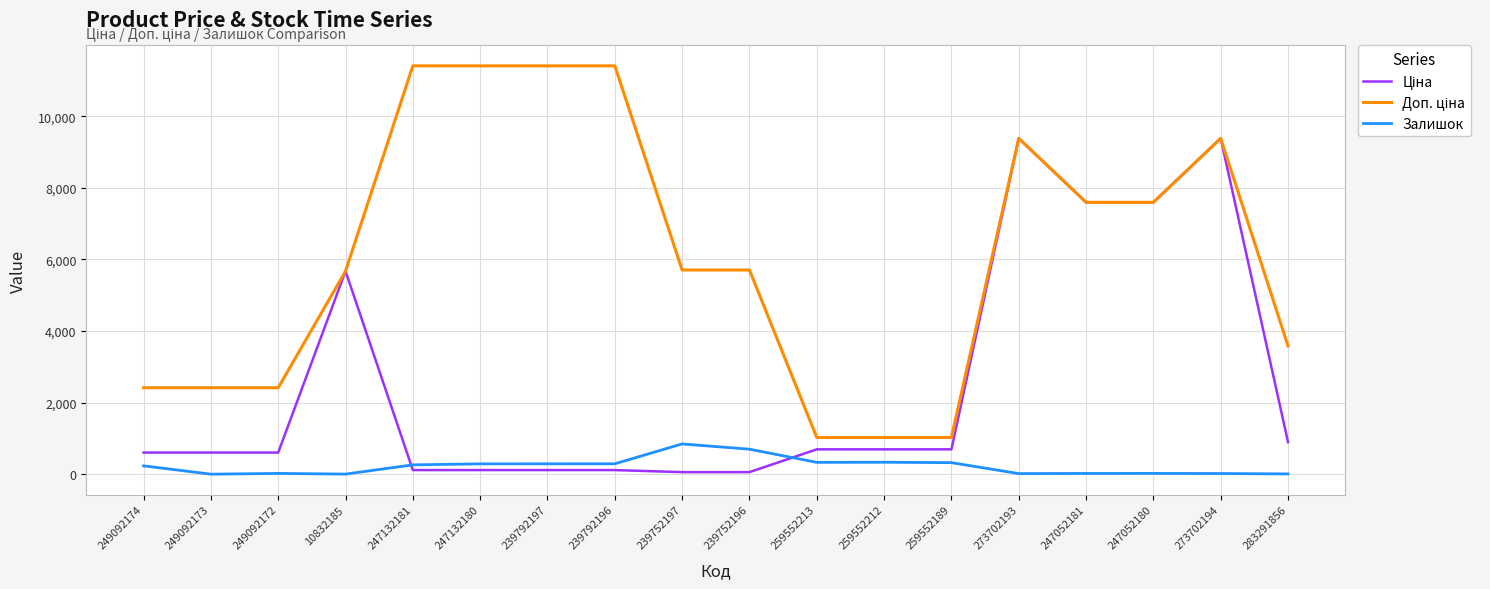

How many lines are shown in the chart?

3